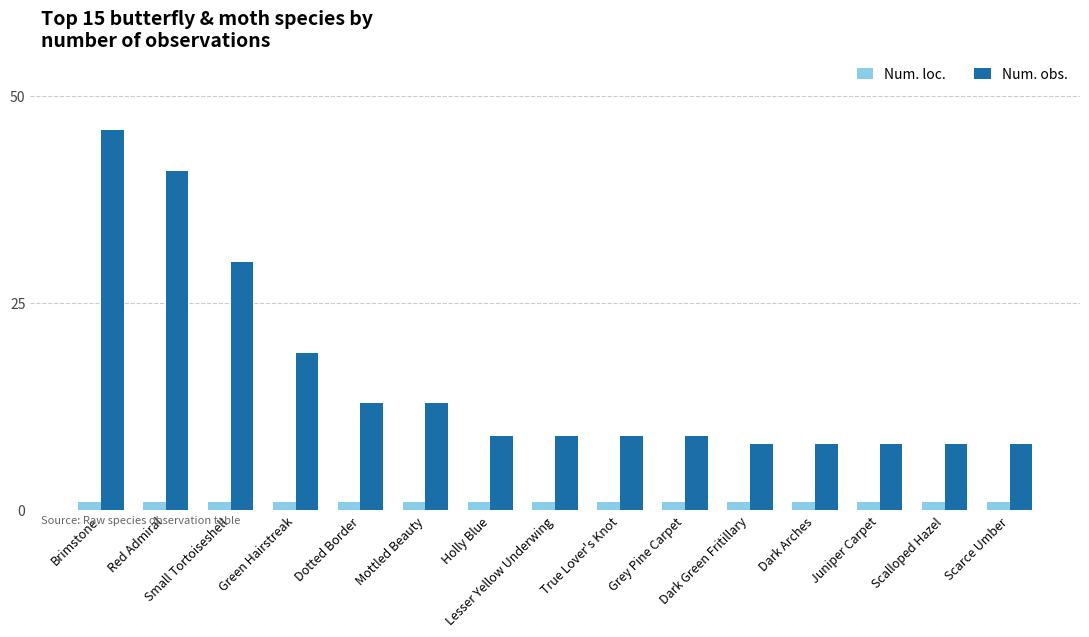

What is the spread (max minus min) of values at Dotted Border?

12